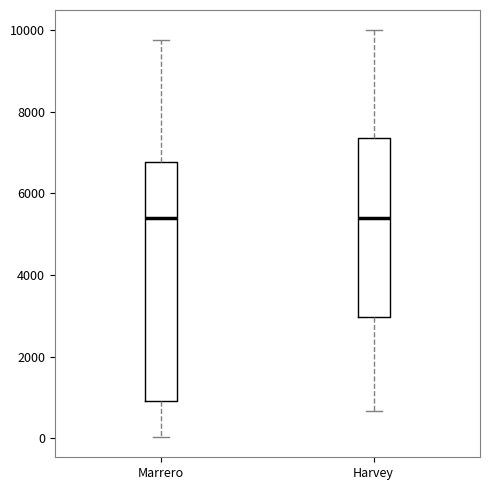

Where does the lower whisker of the box for Marrero end on the y-axis? The values are not printed on the chart, so give them approximately, as read against the axis.

0